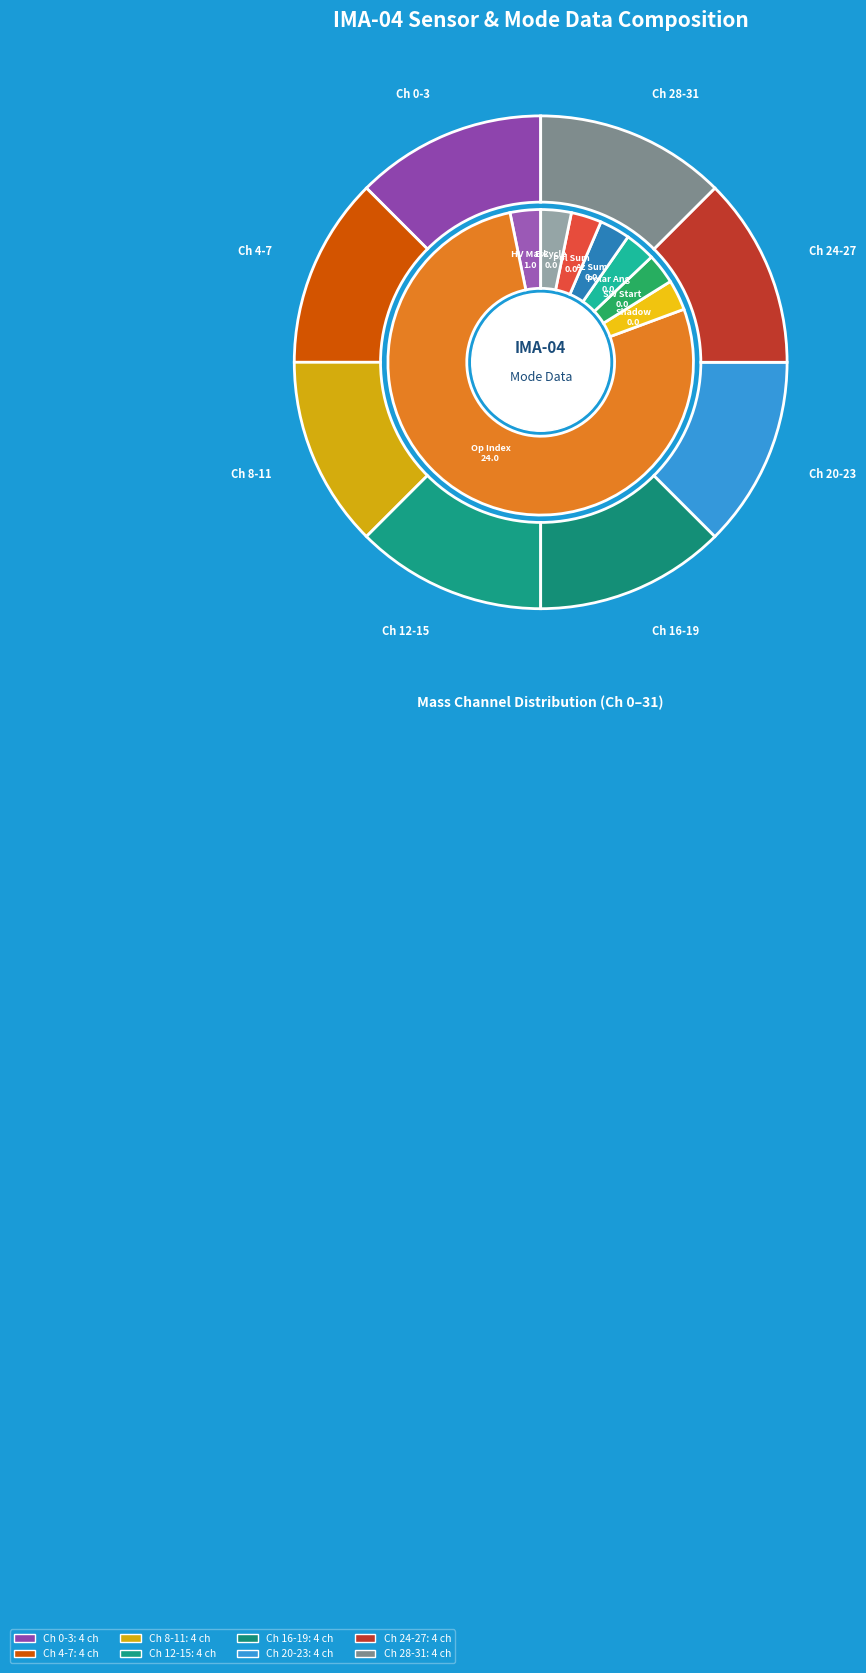

How many segments does this pie chart have?

8